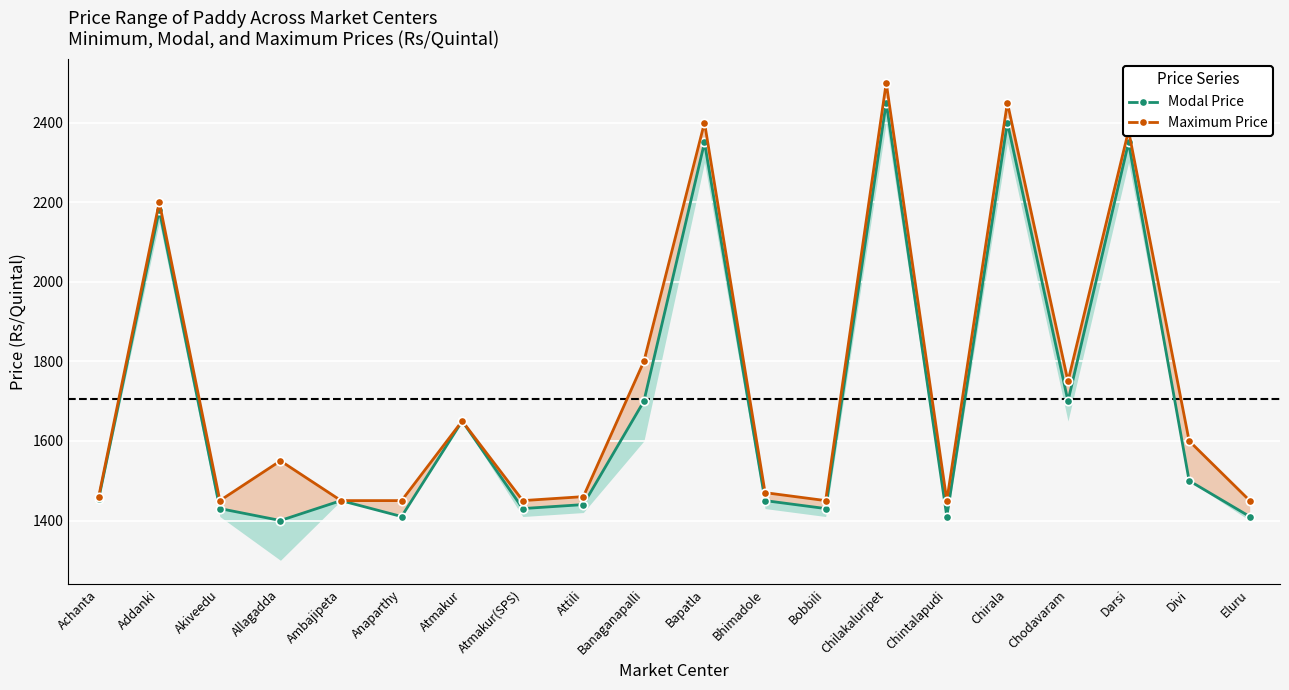

At Akiveedu, list the series in order from smallest to largest.

Modal Price, Maximum Price